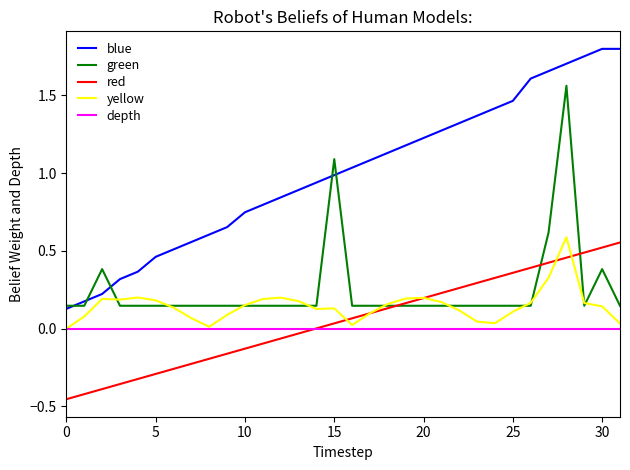

True or false: green and depth intersect in this chart.

False